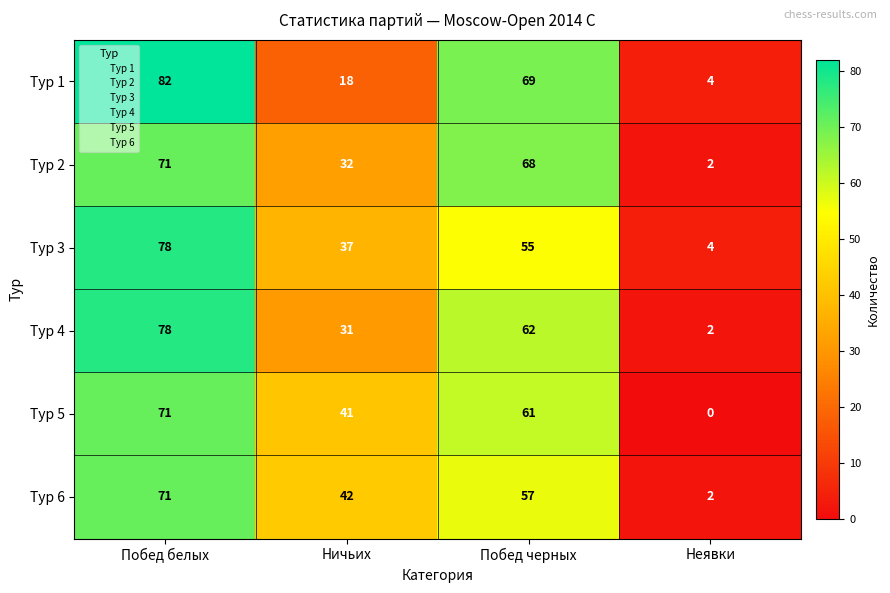

The value of Тур 2 at Побед белых is 39. True or false?

False